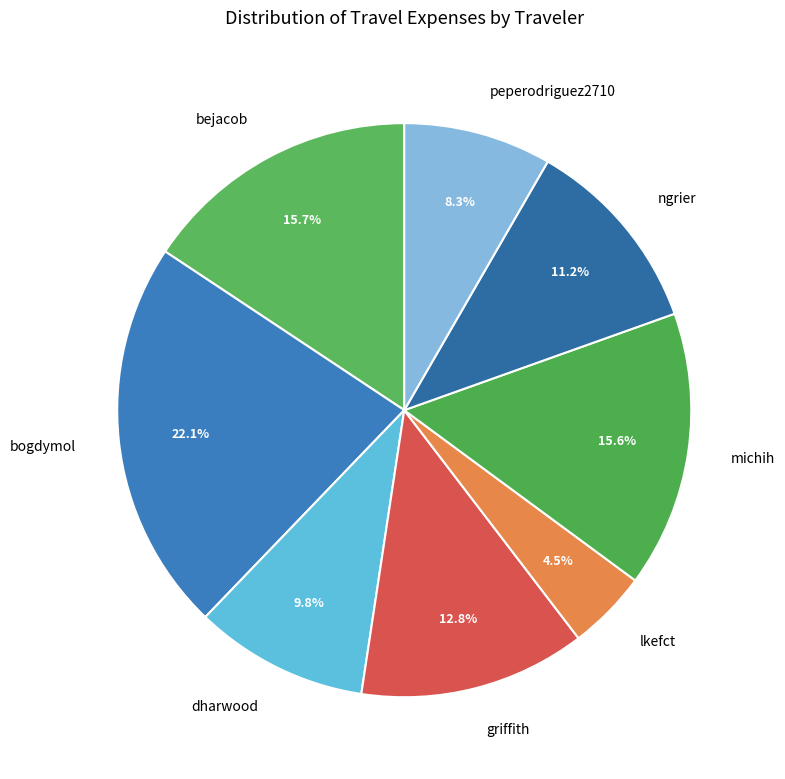

To the nearest percent, what percentage of the pie is bejacob?

16%